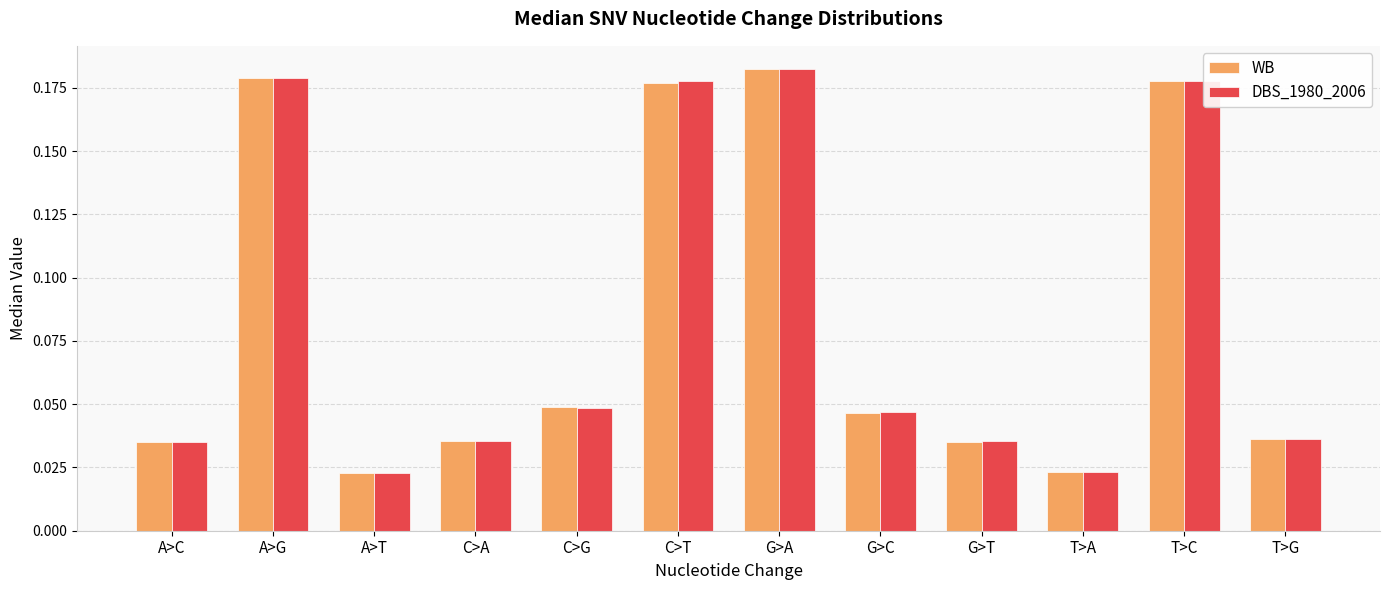

What is the label of the 5th bar from the right?

G>C